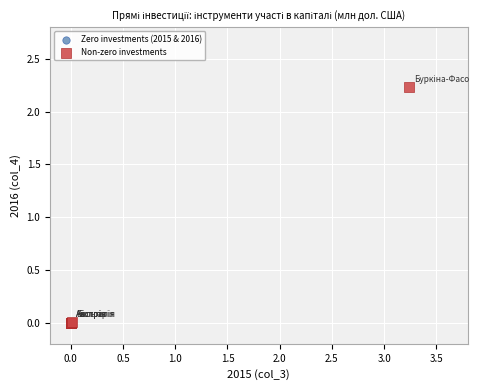

Which series contains the highest Y value?

Non-zero investments